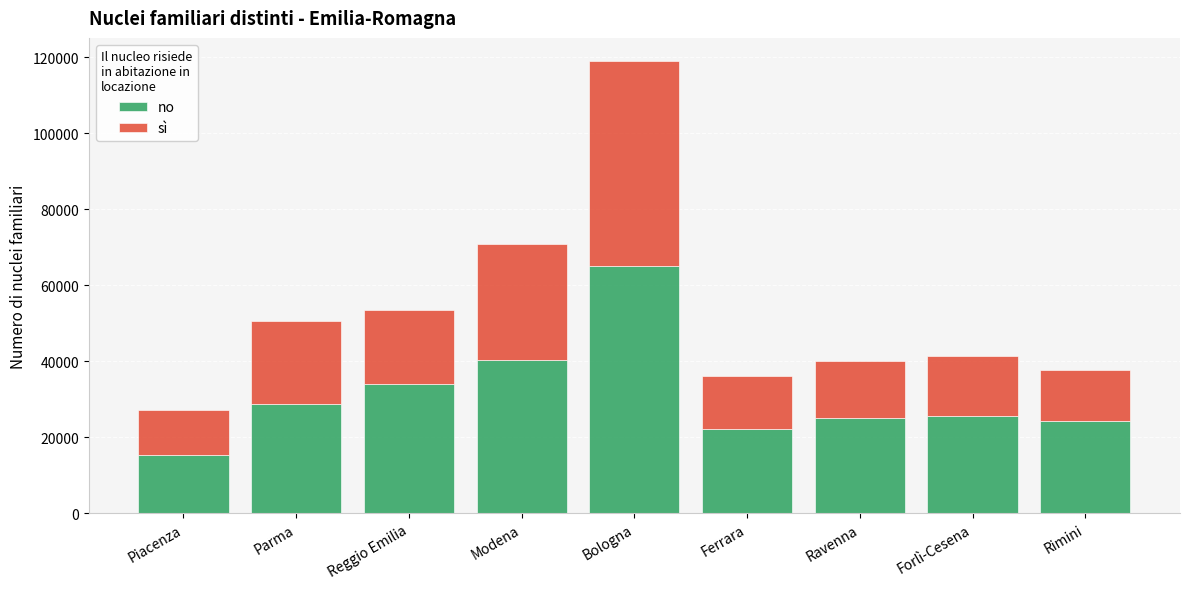

The value of no at Parma is 28750. True or false?

True